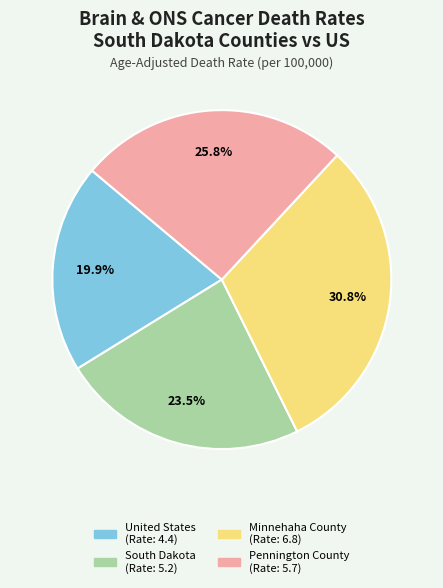

To the nearest percent, what percentage of the pie is United States?

20%